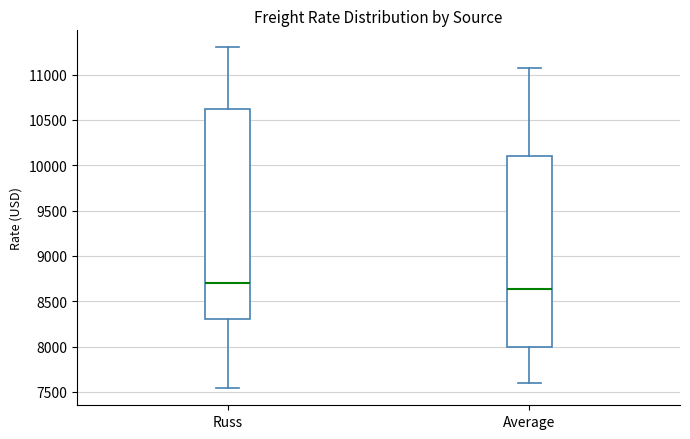

Reading left to right, read every box against the y-axis: the position of its median line, the range the box covers, and the ends of its whiskers. The values are not printed on the chart, so give them approximately, as read against the axis.

Russ: median 8700, box 8300 to 10650, whiskers 7550 to 11300
Average: median 8650, box 8000 to 10100, whiskers 7600 to 11050